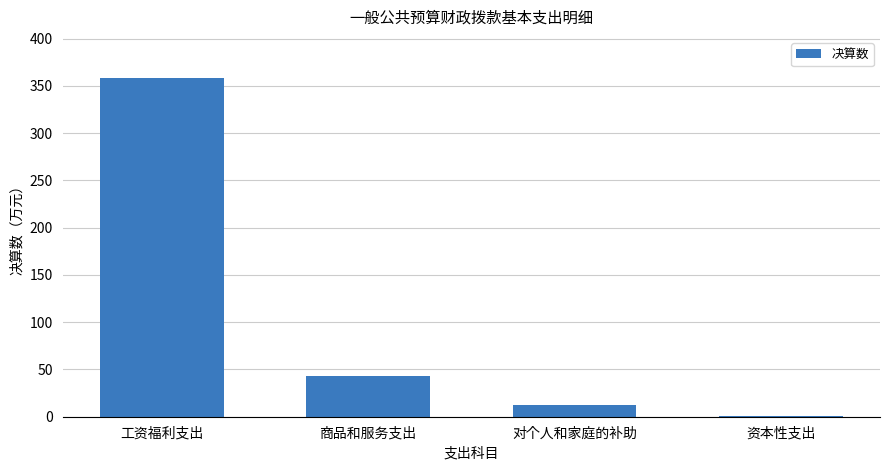

Is it true that the value at 对个人和家庭的补助 is 12.4?

True